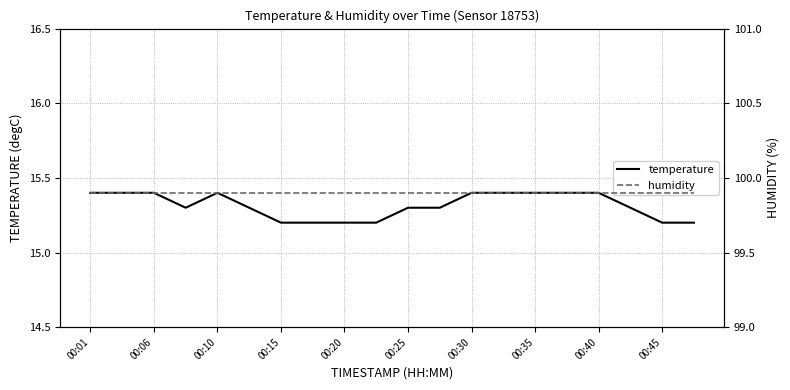

What is the minimum value for temperature?

15.2